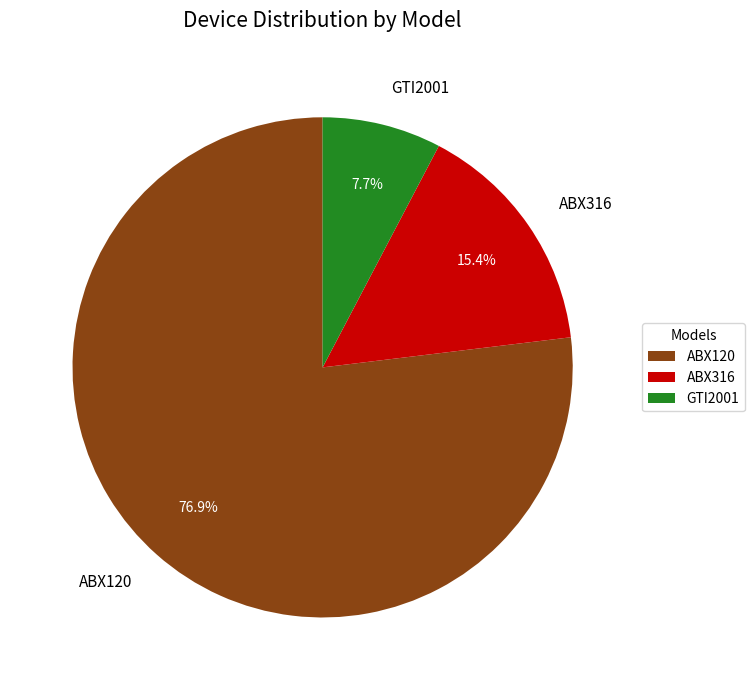

Between ABX120 and GTI2001, which is larger?

ABX120